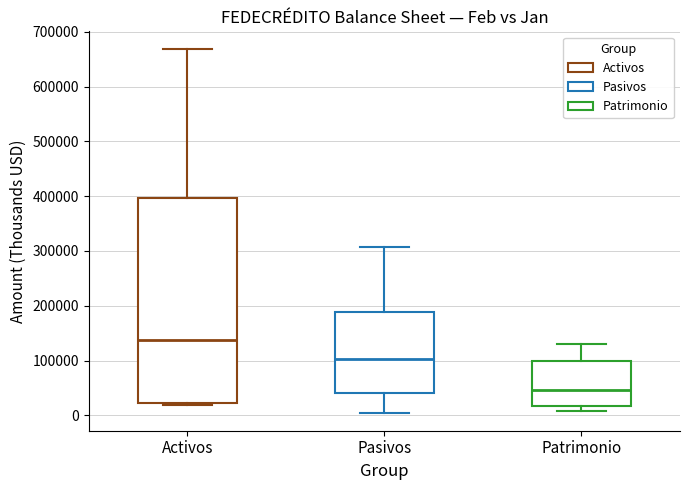

Reading left to right, read every box against the y-axis: the position of its median line, the range the box covers, and the ends of its whiskers. The values are not printed on the chart, so give them approximately, as read against the axis.

Activos: median 140000, box 20000 to 400000, whiskers 20000 (just below the box's lower edge) to 670000
Pasivos: median 100000, box 40000 to 190000, whiskers 10000 to 310000
Patrimonio: median 50000, box 20000 to 100000, whiskers 10000 to 130000